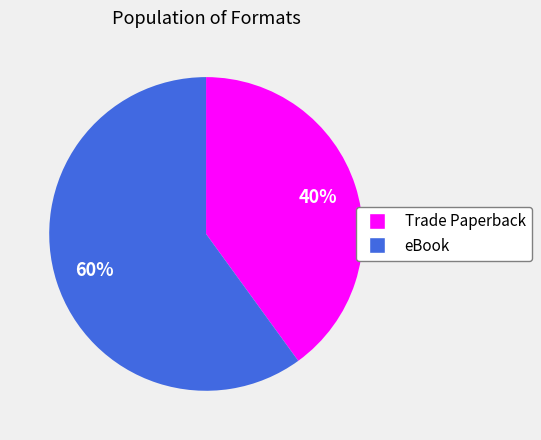

To the nearest percent, what is the combined percentage of eBook and Trade Paperback?

100%